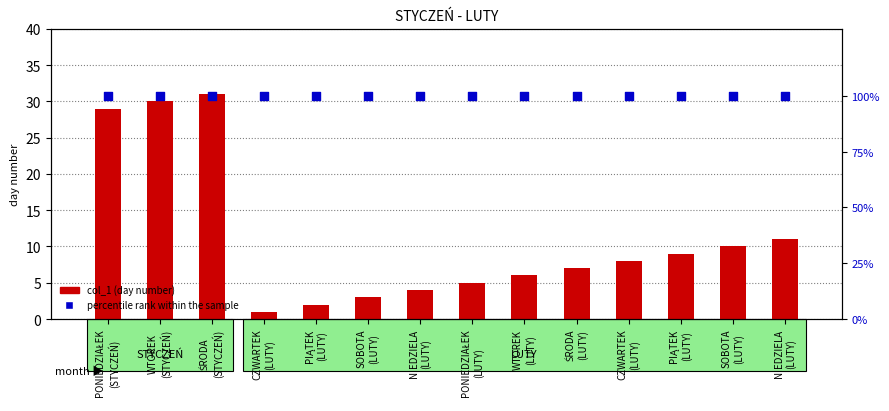

Is the value of col_1 (day number) at NIEDZIELA
(LUTY) greater than the value of percentile rank within the sample at NIEDZIELA
(LUTY)?

No